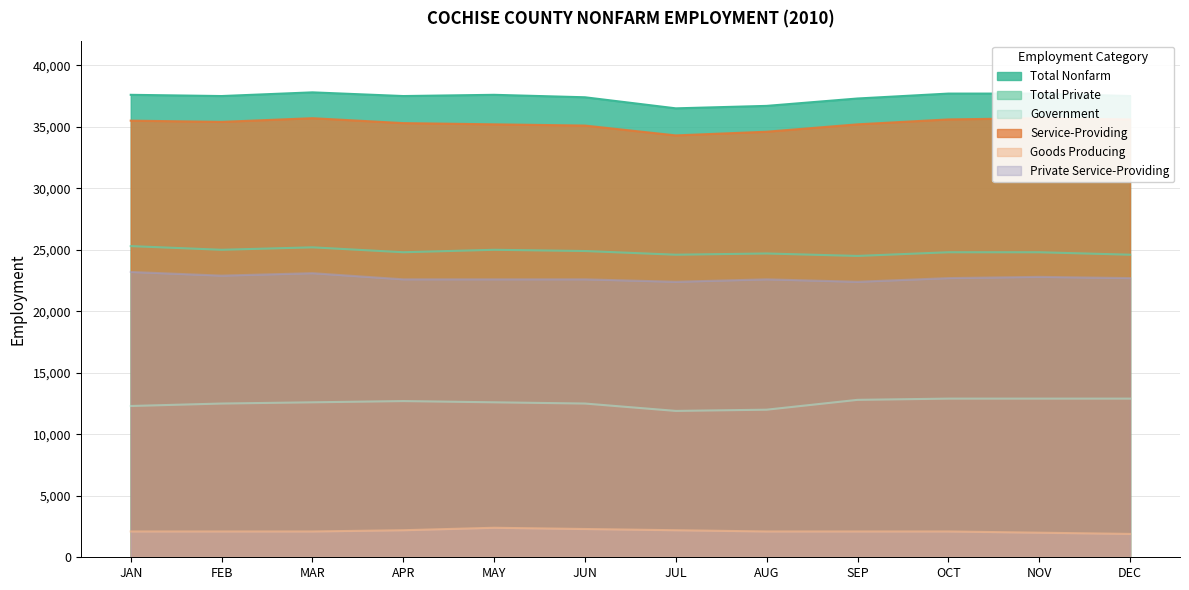

Rank the series by their maximum value, from highest to lowest.

Total Nonfarm, Service-Providing, Total Private, Private Service-Providing, Government, Goods Producing